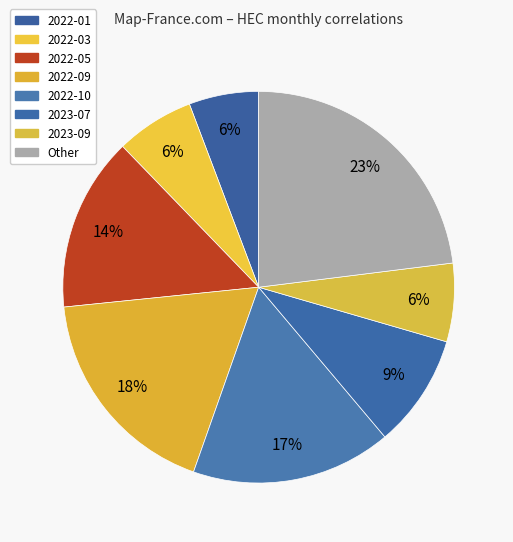

Count the number of slices in the pie.

8